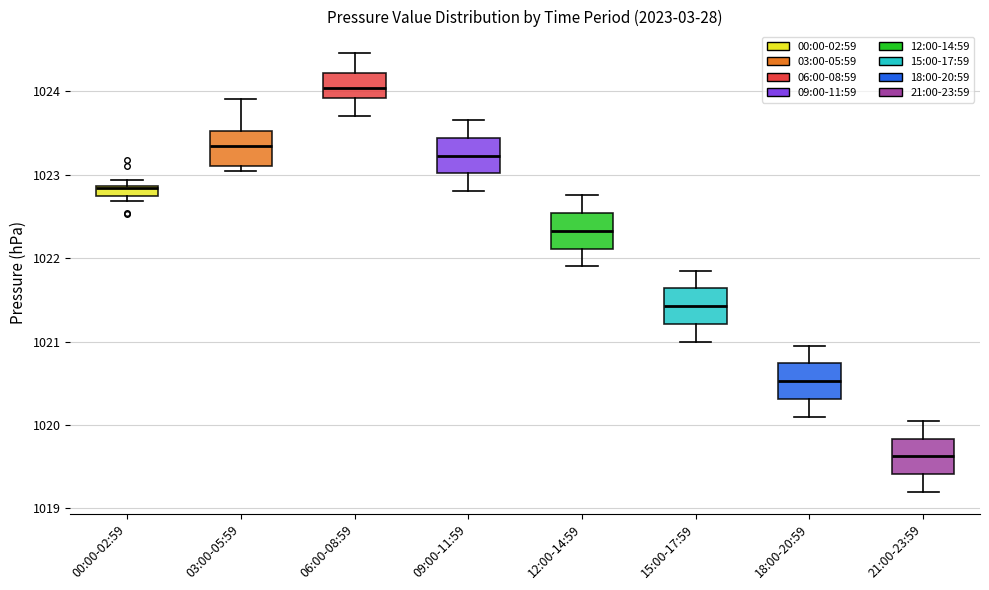

Which box has the highest median line?

06:00-08:59